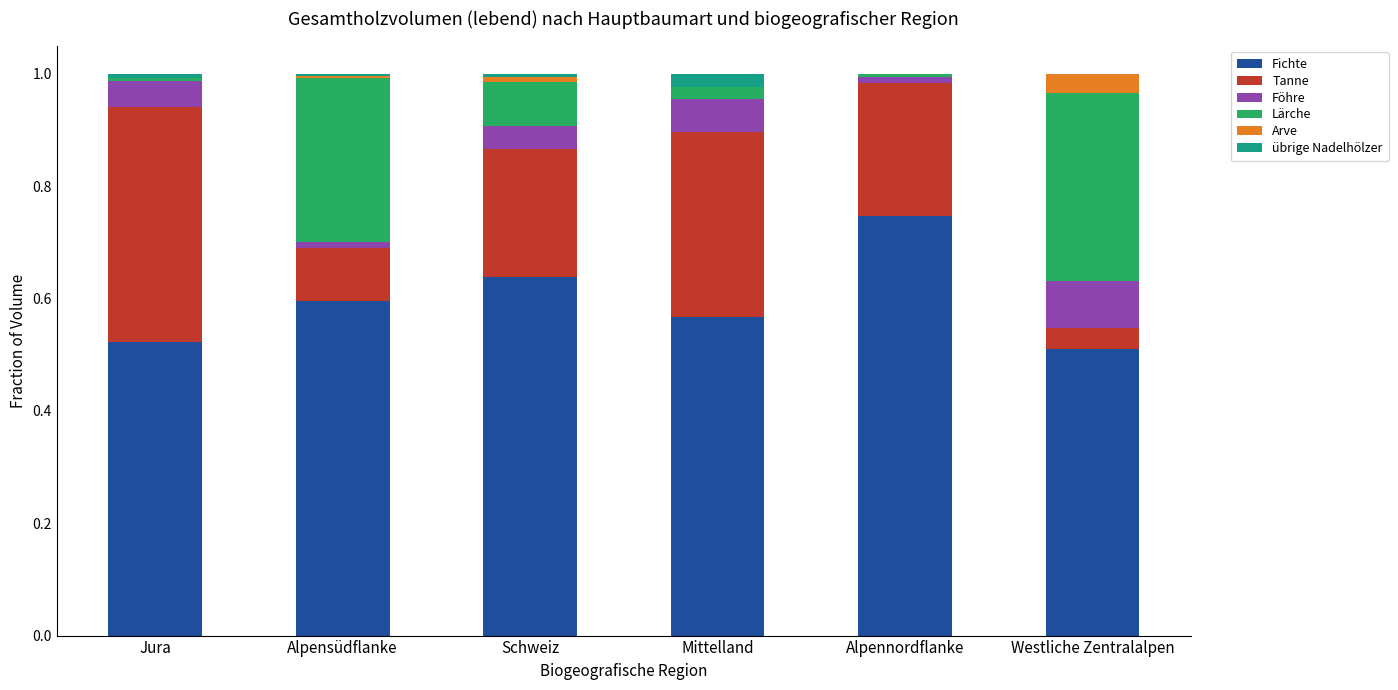

What is the total value across all series at Westliche Zentralalpen?

1.0